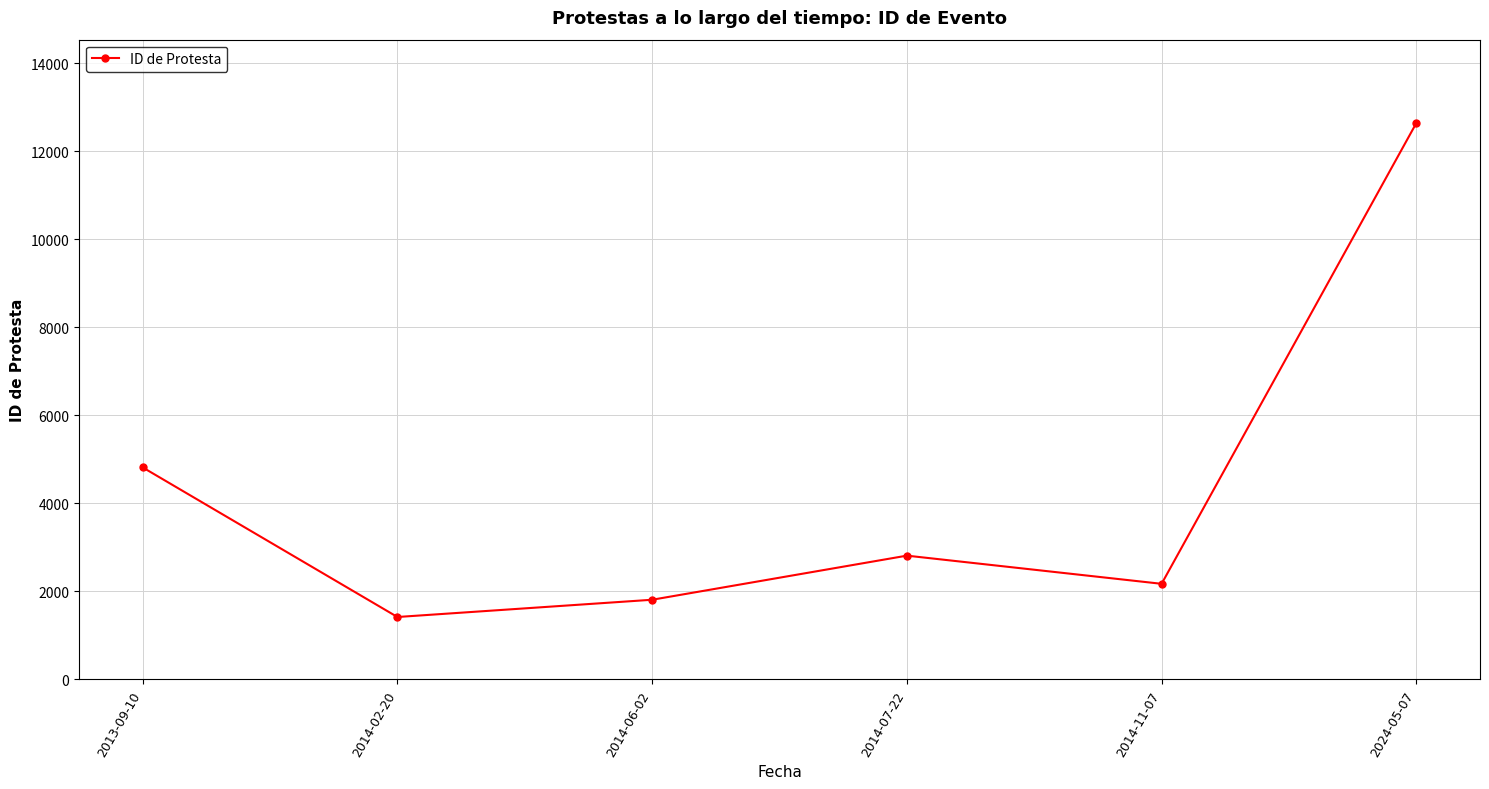

How many distinct data groups are displayed?

1